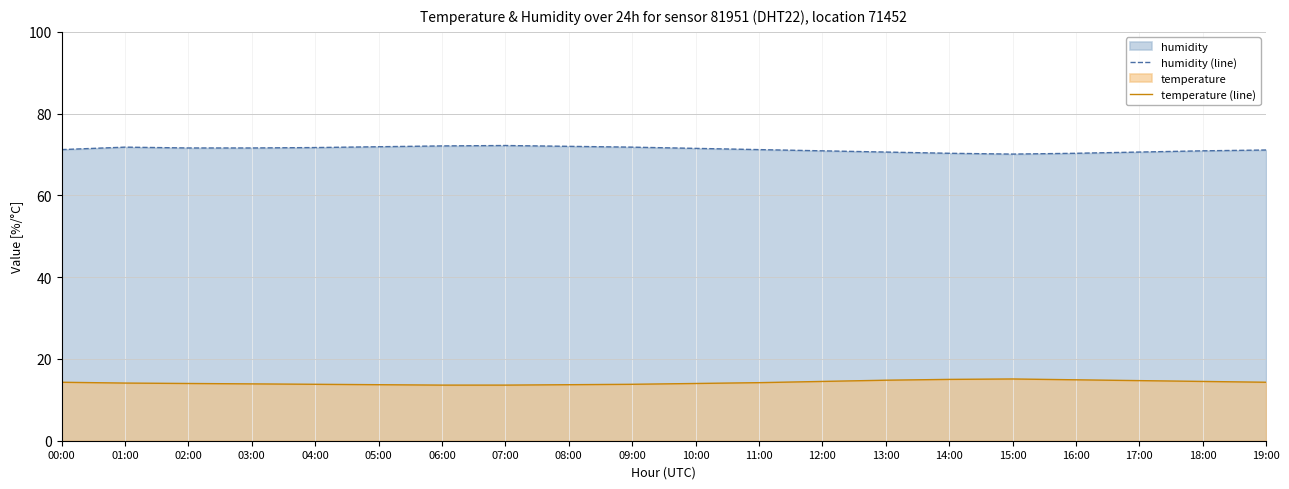

At how many categories does at least one series exceed 24?

20